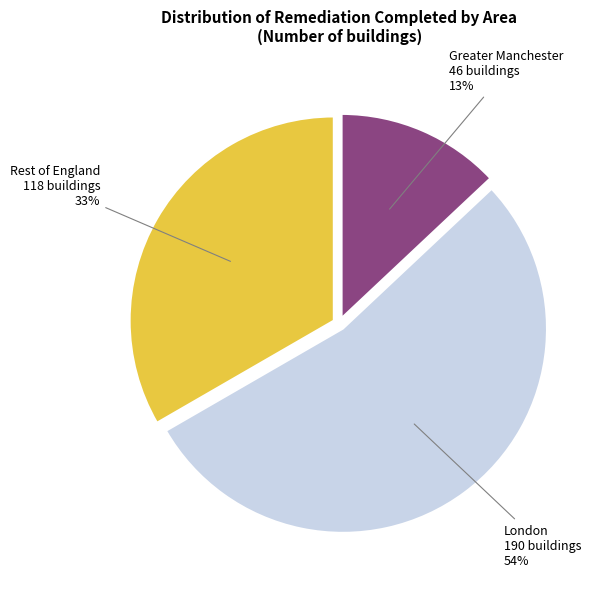

Rank the categories by value from lowest to highest.

Greater Manchester, Rest of England, London